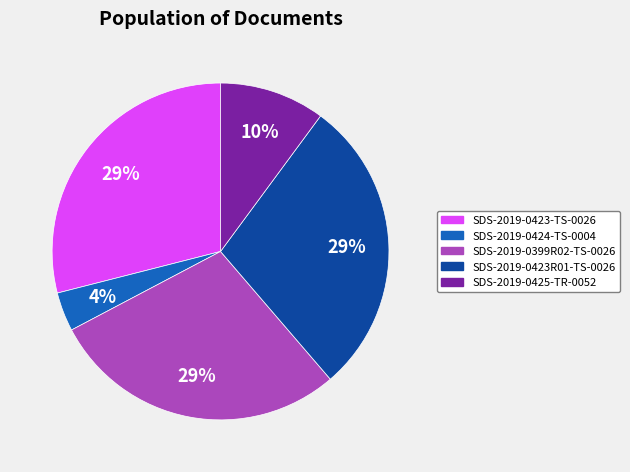

To the nearest percent, what is the average slice percentage?

20%